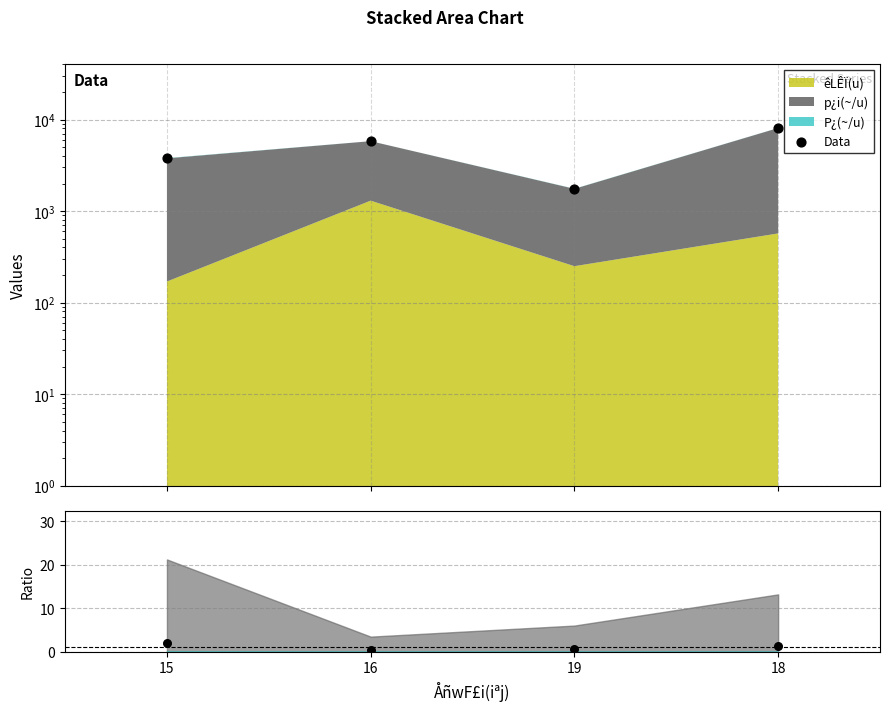

Is the value of Data at 16 greater than the value of Ratio (p¿i) at 15?

Yes